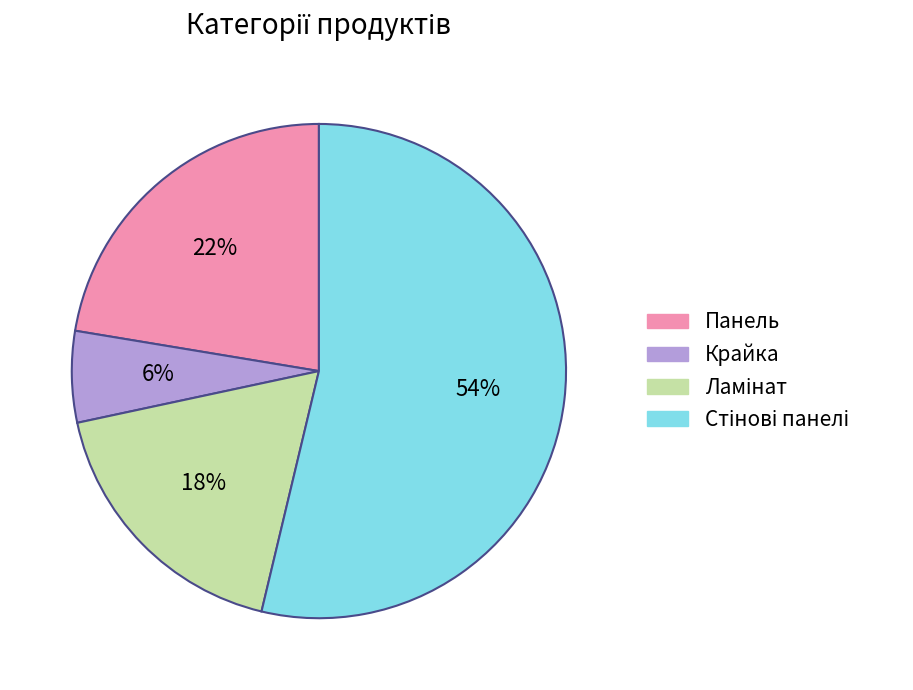

Is Крайка the majority of the pie?

No